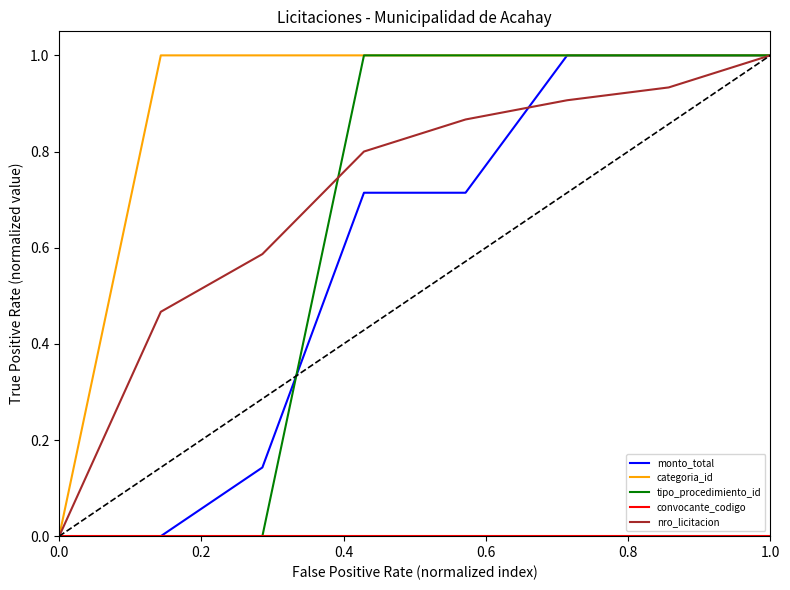

What is the maximum value shown in the chart?

1.0